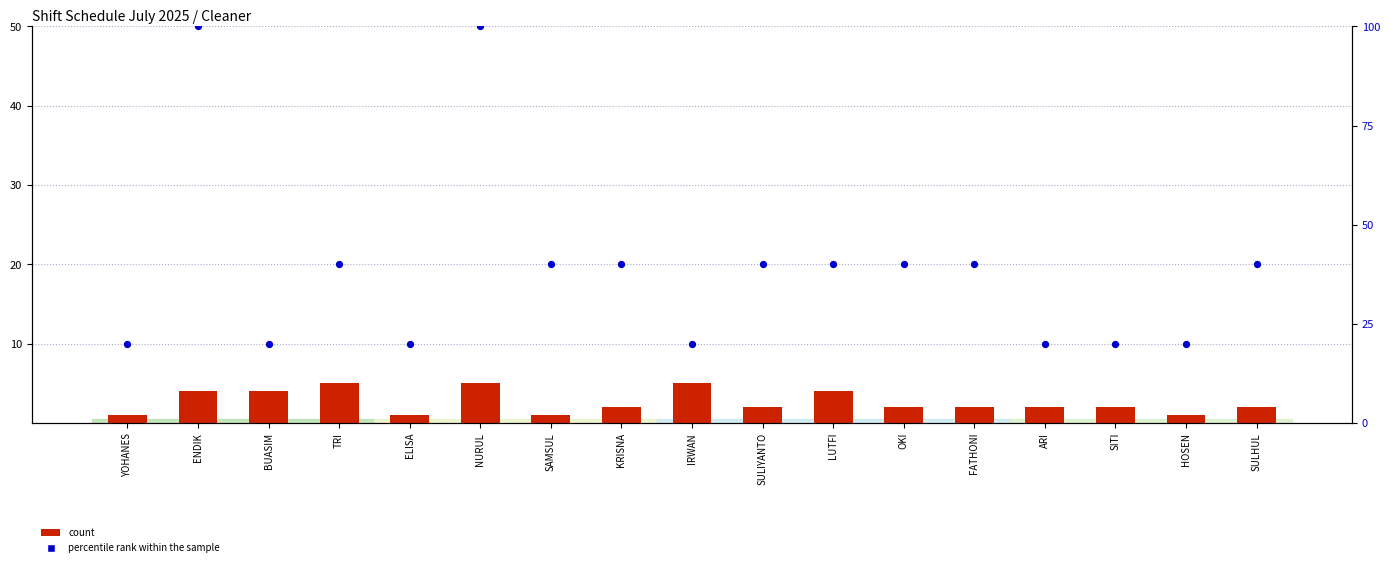

Which series has the largest Y range (max minus min)?

percentile rank within the sample